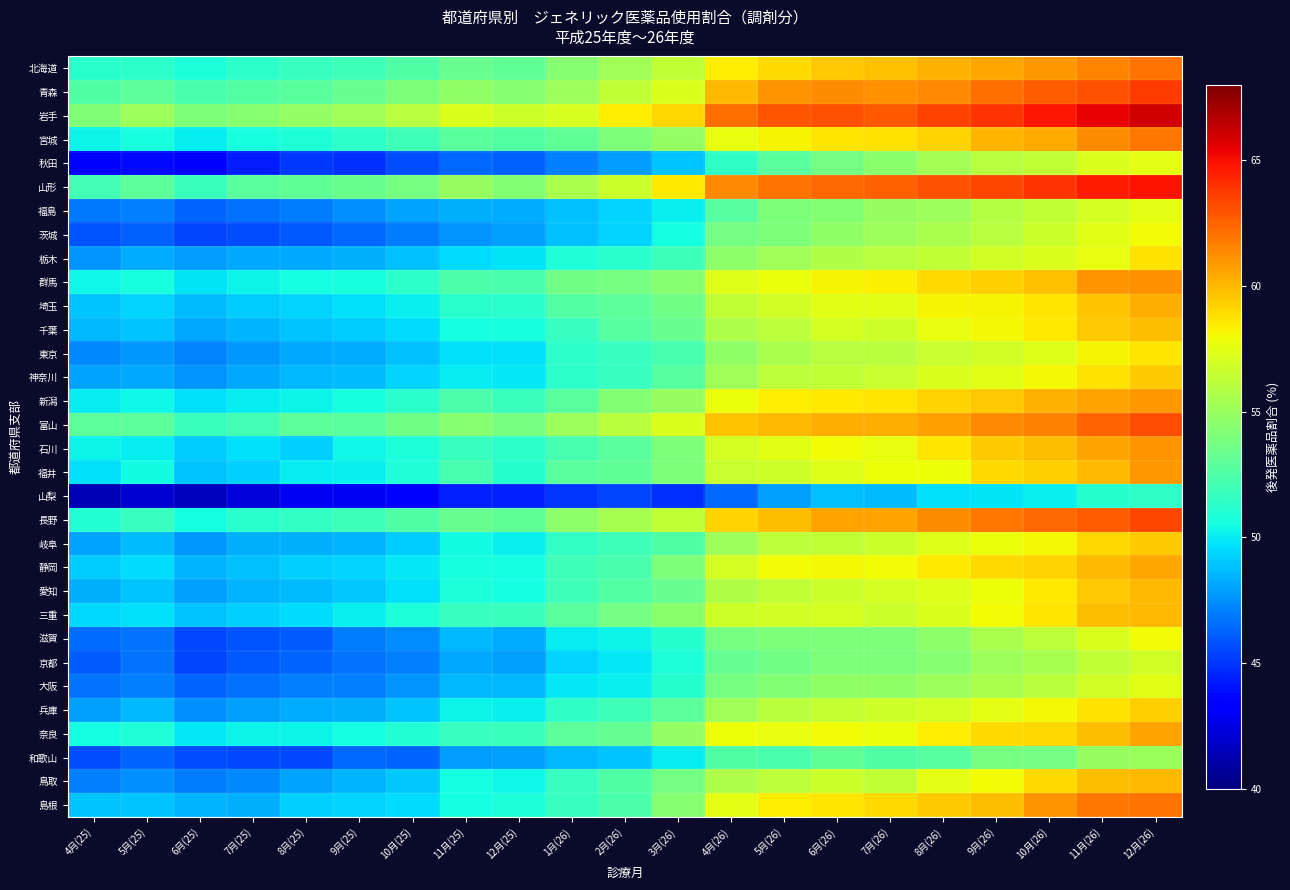

What is the smallest value displayed?

41.4